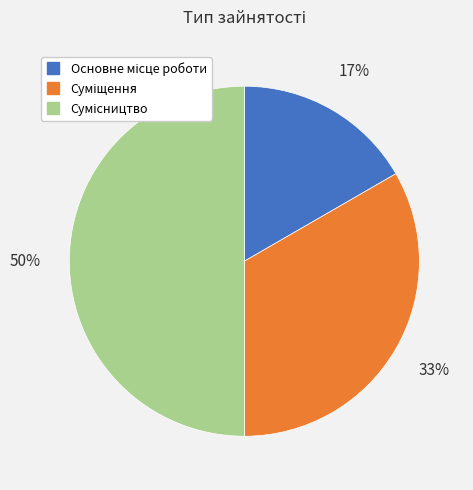

To the nearest percent, what is the difference between the largest and smallest slice percentages?

33%